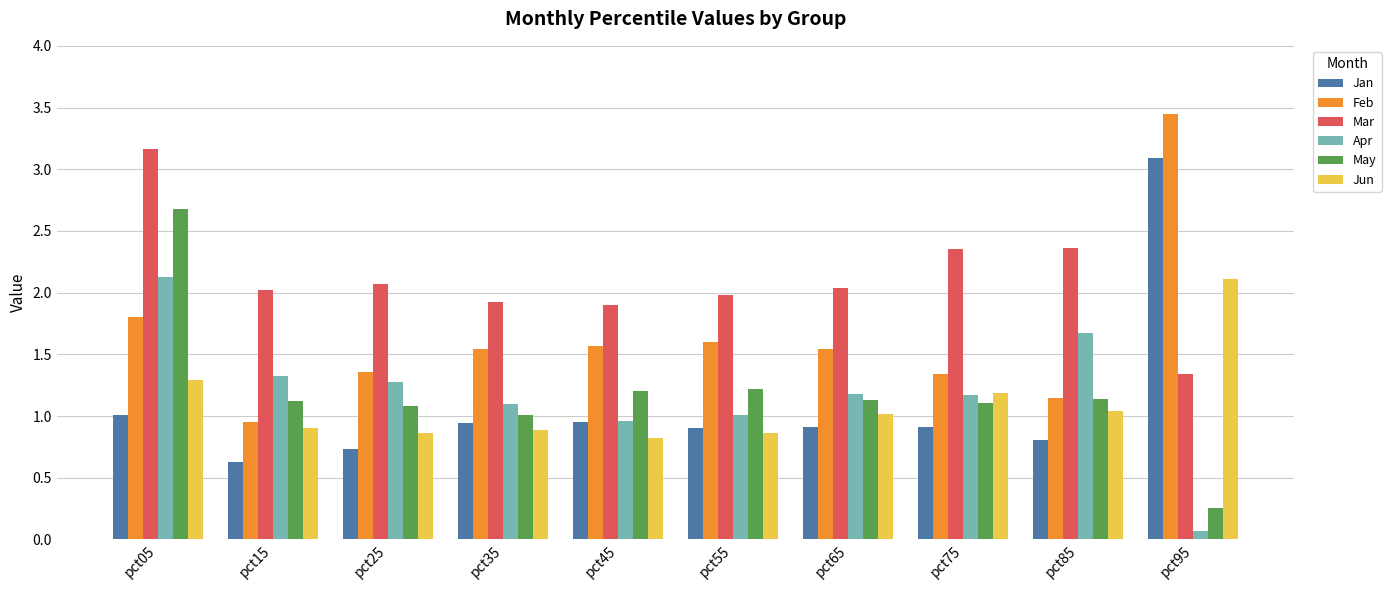

At which category does the chart reach its minimum across all series?

pct95